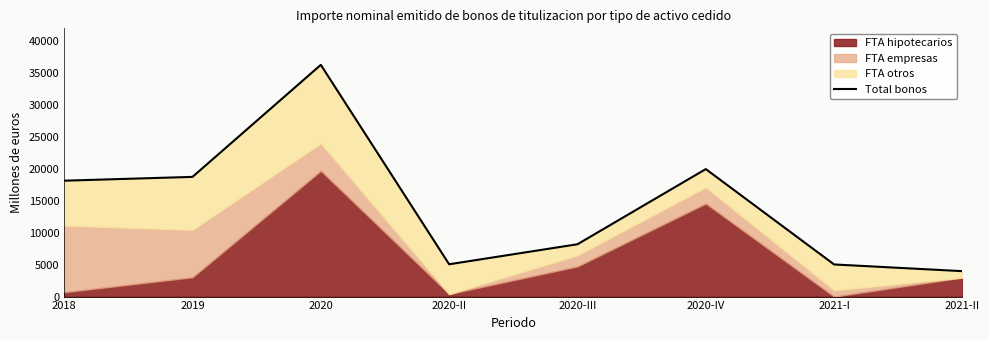

Does the chart have visible grid lines?

No